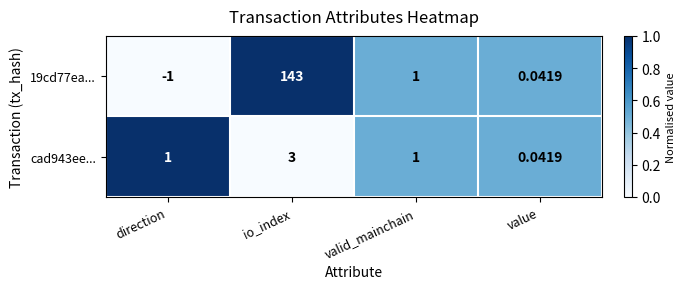

Where is 19cd77ea... nearest to the value 71?

valid_mainchain